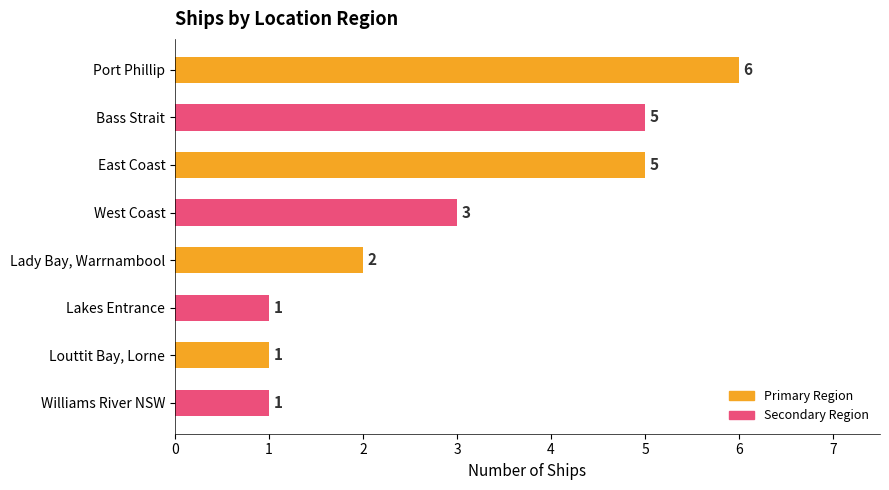

What is the ratio of the value at East Coast to the value at Port Phillip?

0.8